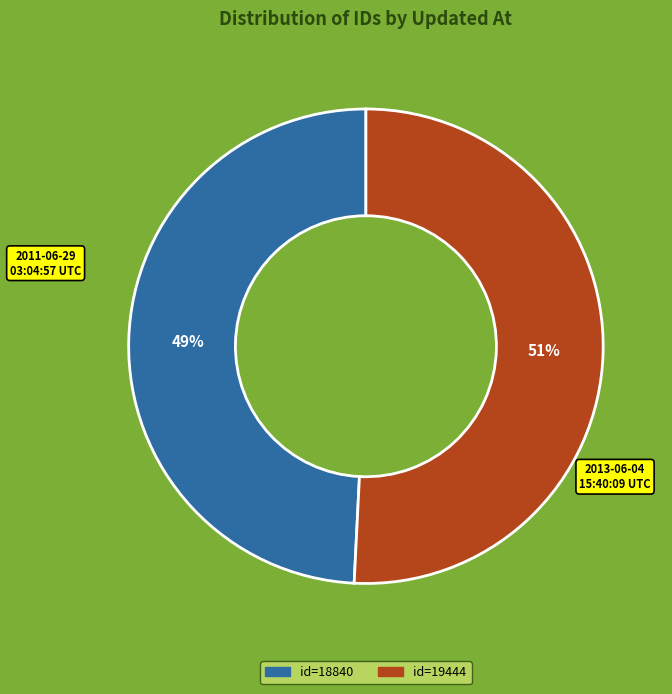

To the nearest percent, what is the difference between the largest and smallest slice percentages?

2%